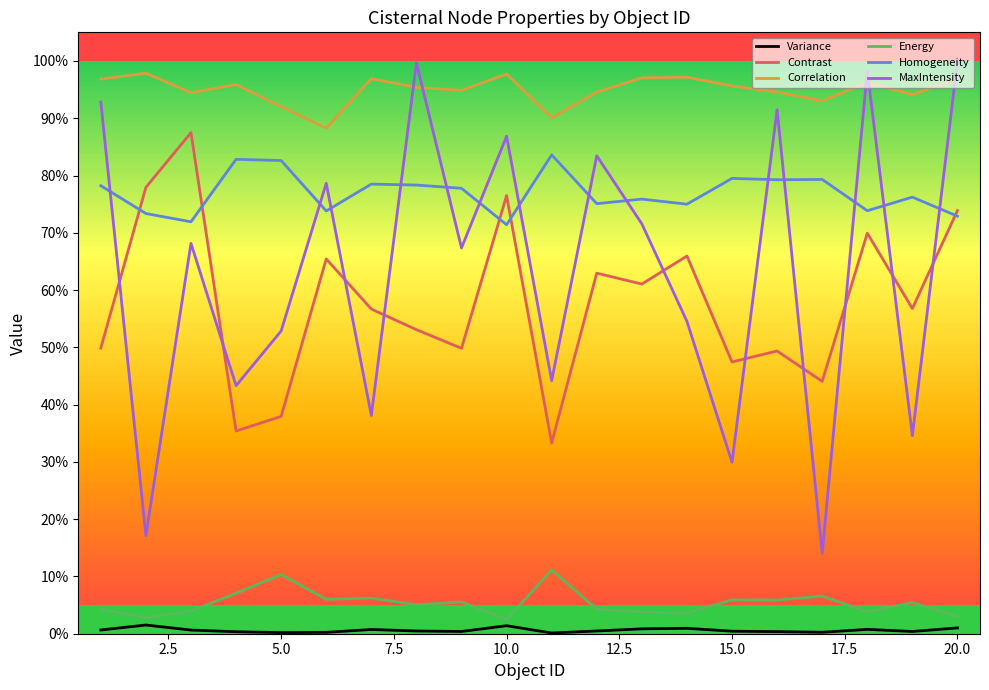

At how many categories does at least one series exceed 0?

20